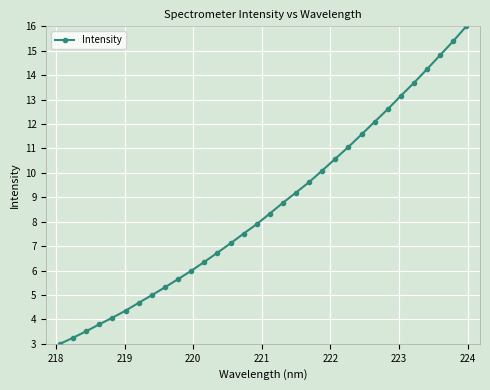

What is the average value?

8.6